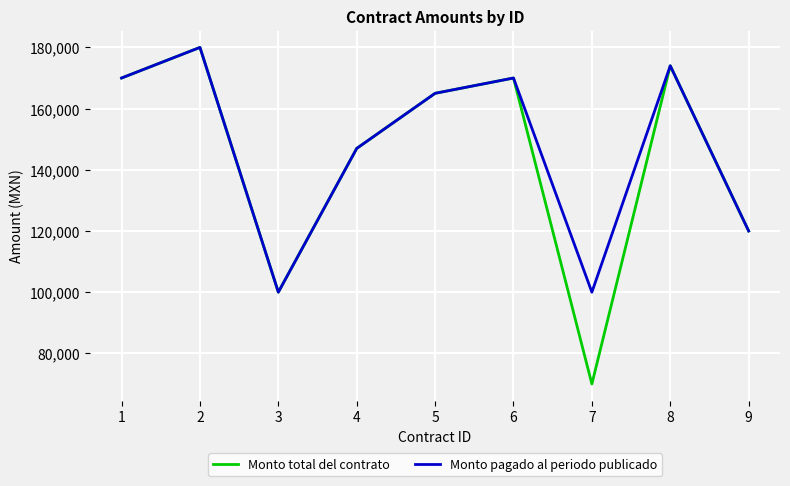

Is it true that Monto pagado al periodo publicado equals 170000 at 6?

True